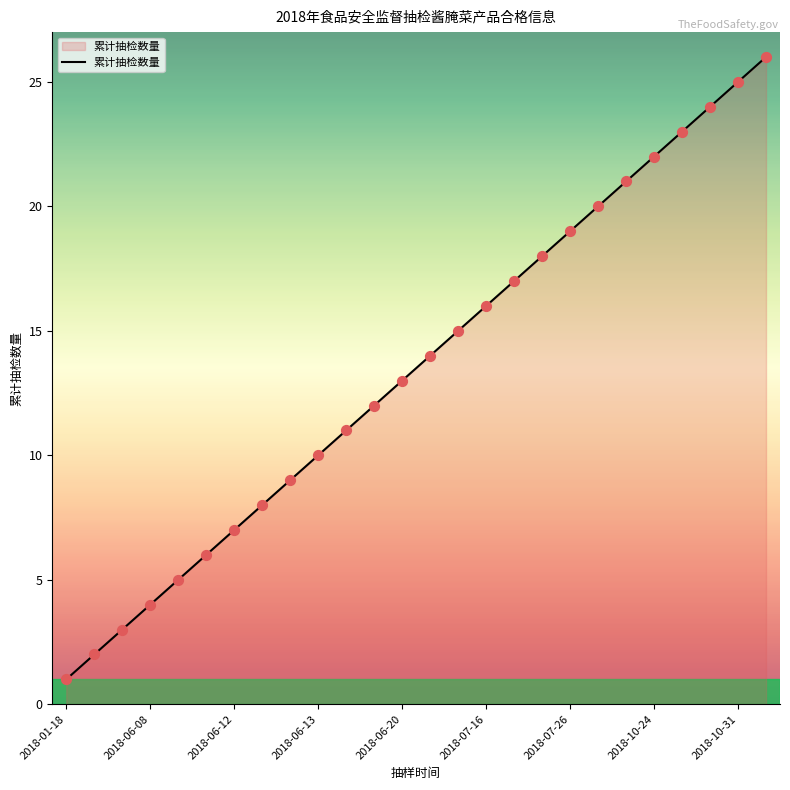

What is the greatest value displayed?

26